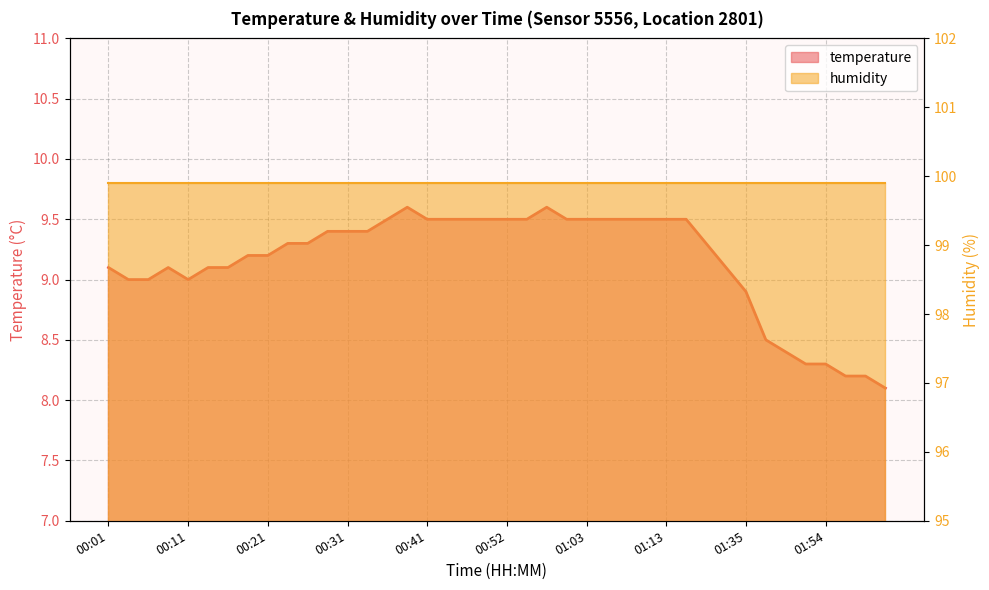

How many points are lower than both their immediate neighbors (excluding endpoints)?

1